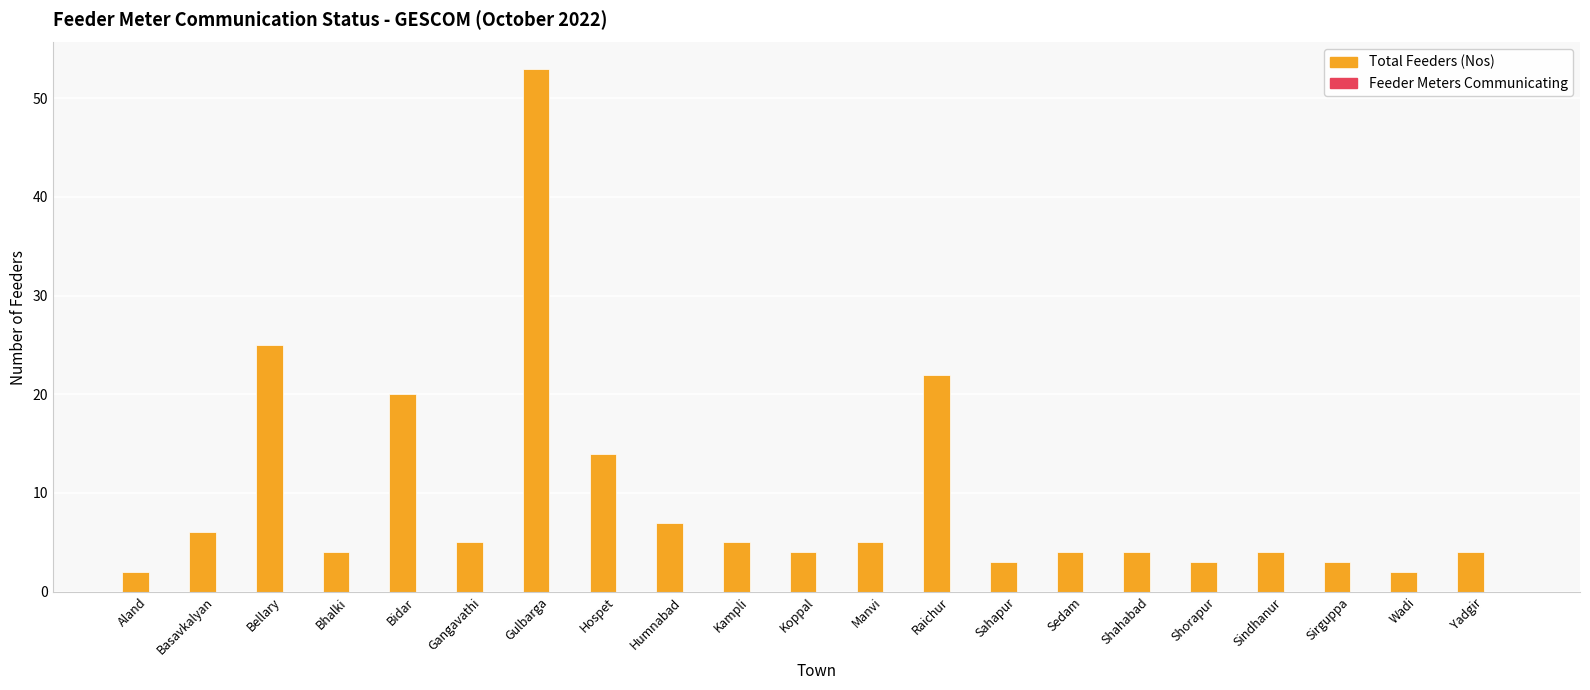

What position from the left is Wadi?

20